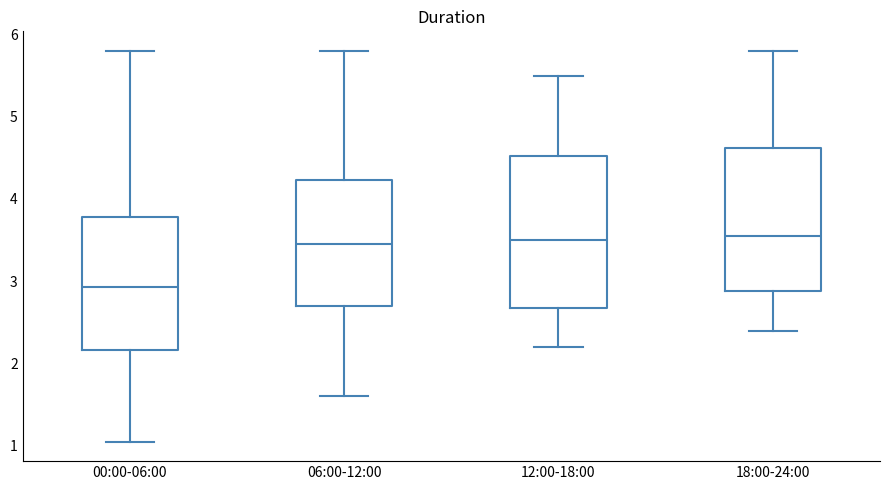

Reading left to right, transcribe this box plot: for each box, give where its median line is, the range the box spans, and where its two whiskers end, as read against the y-axis. The values are not printed on the chart, so give them approximately, as read against the axis.

00:00-06:00: median 2.9, box 2.2 to 3.8, whiskers 1.1 to 5.8
06:00-12:00: median 3.5, box 2.7 to 4.2, whiskers 1.6 to 5.8
12:00-18:00: median 3.5, box 2.7 to 4.5, whiskers 2.2 to 5.5
18:00-24:00: median 3.6, box 2.9 to 4.6, whiskers 2.4 to 5.8